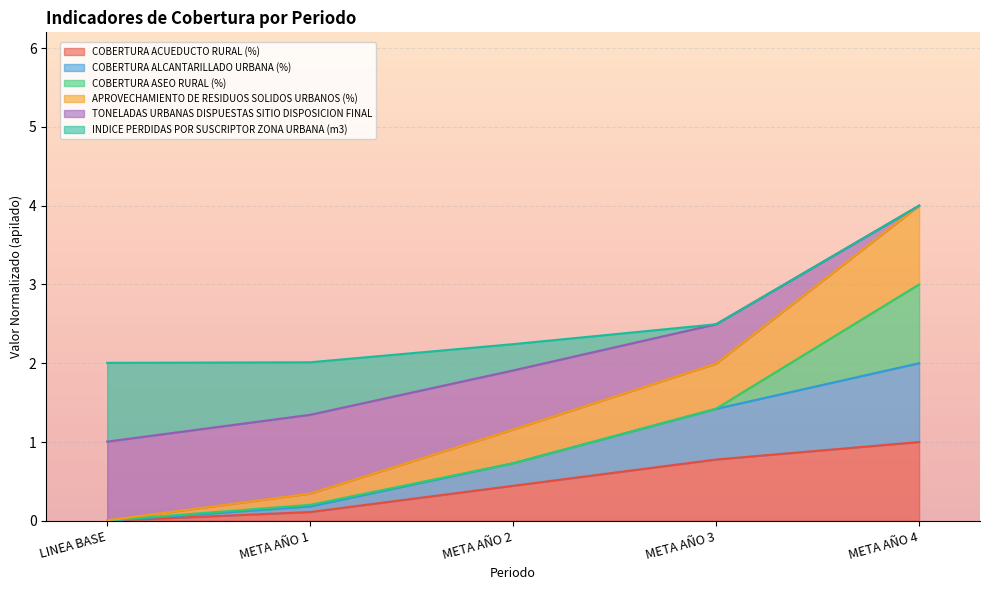

What is the total value across all series at META AÑO 2?

2.2